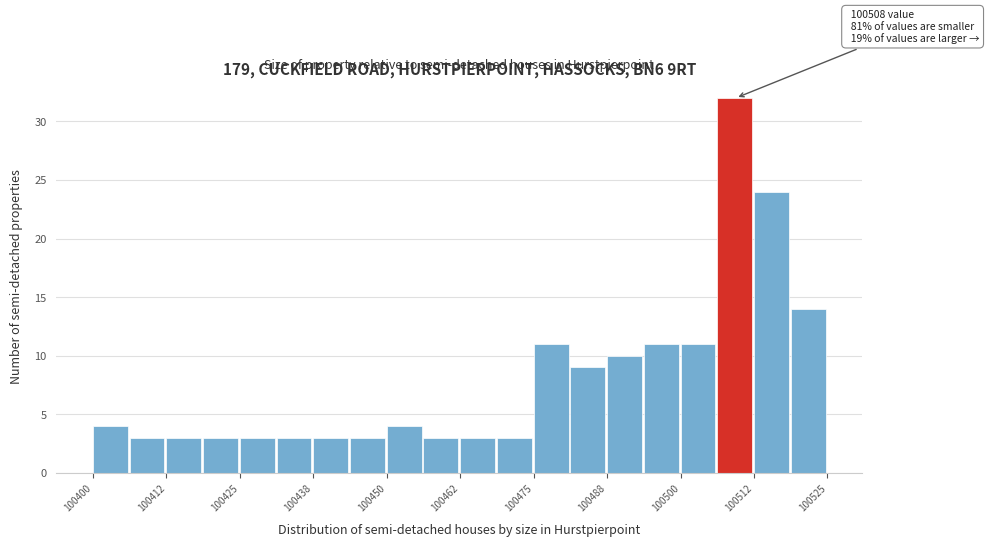

Read against the x-axis, roughly where is the centre of the tallest bar?

100510